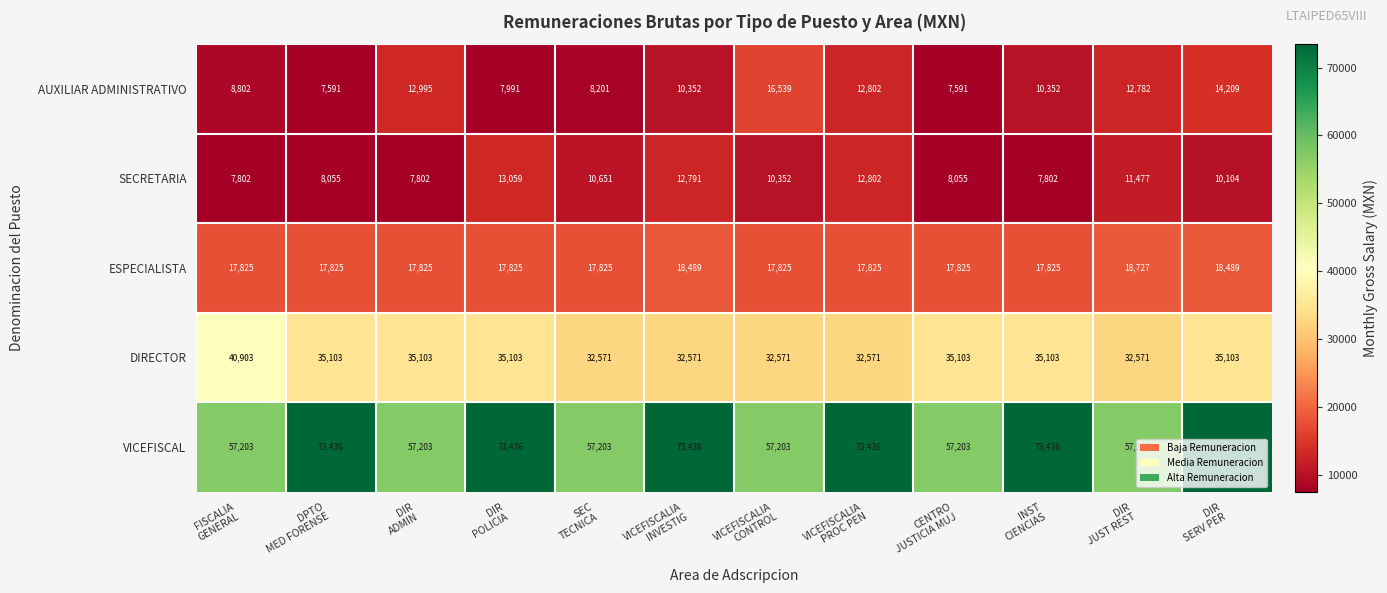

Between DPTO
MED FORENSE and VICEFISCALIA
INVESTIG, which series saw the biggest shift?

SECRETARIA